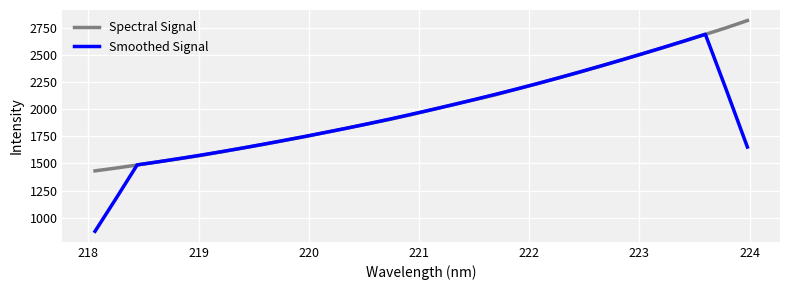

Which series has the largest range (max minus min)?

Smoothed Signal